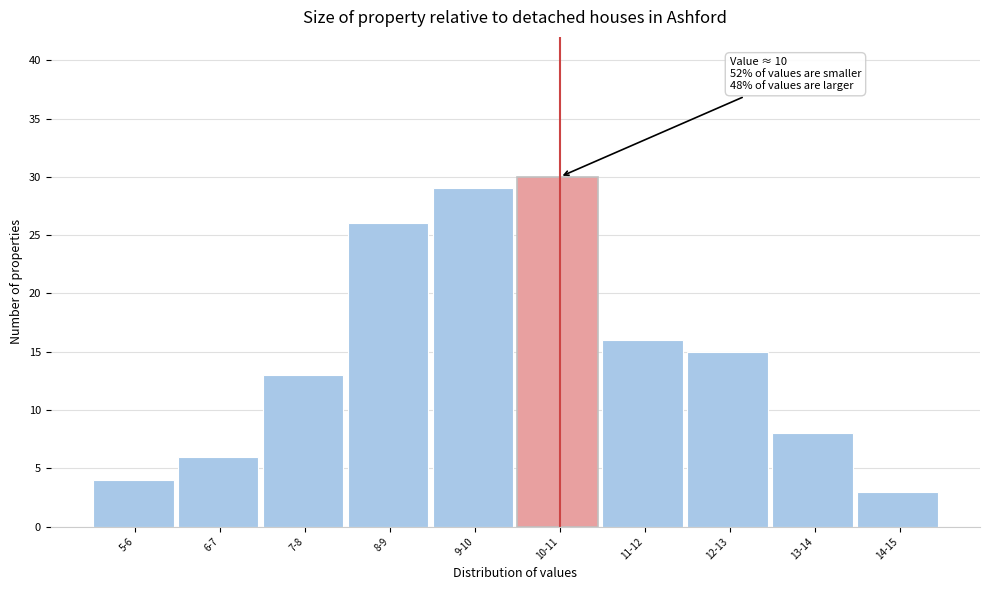

Reading left to right, extract all data points from this chart.

4	6	13	26	29	30	16	15	8	3